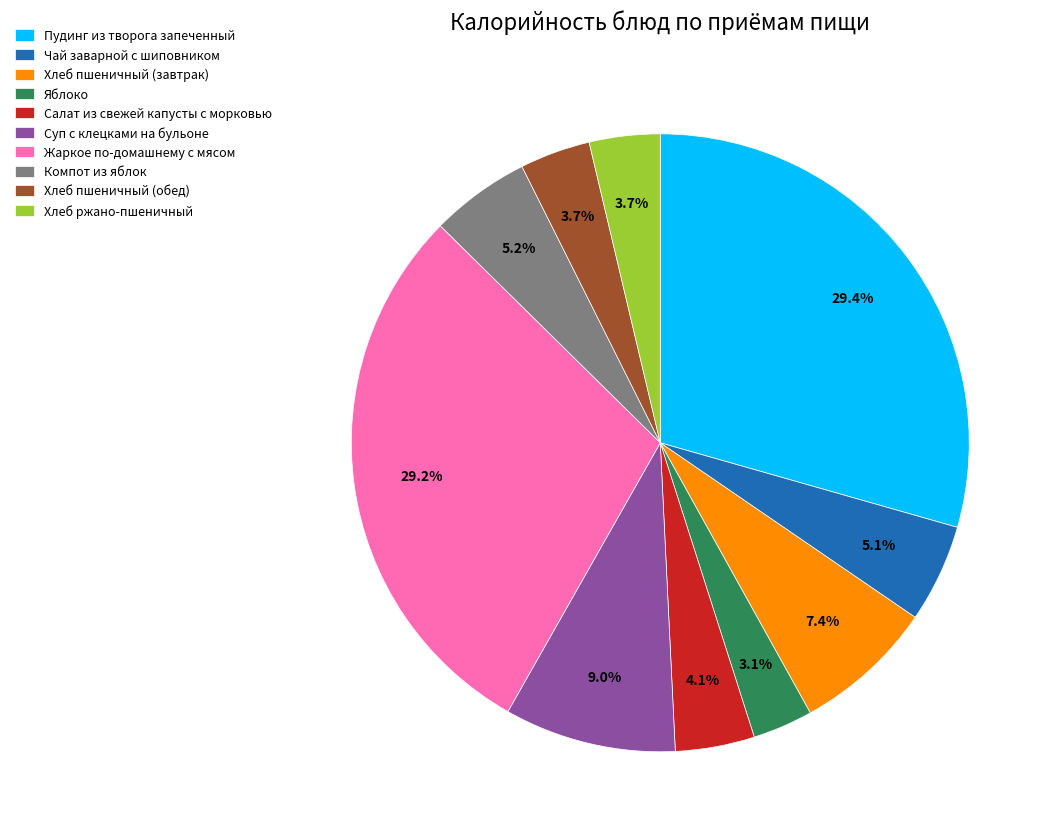

Combined, do Суп с клецками на бульоне and Салат из свежей капусты с морковью account for over 50%?

No